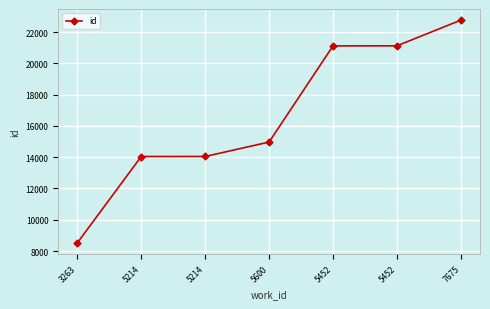

The value at 5214 is 14045. True or false?

True